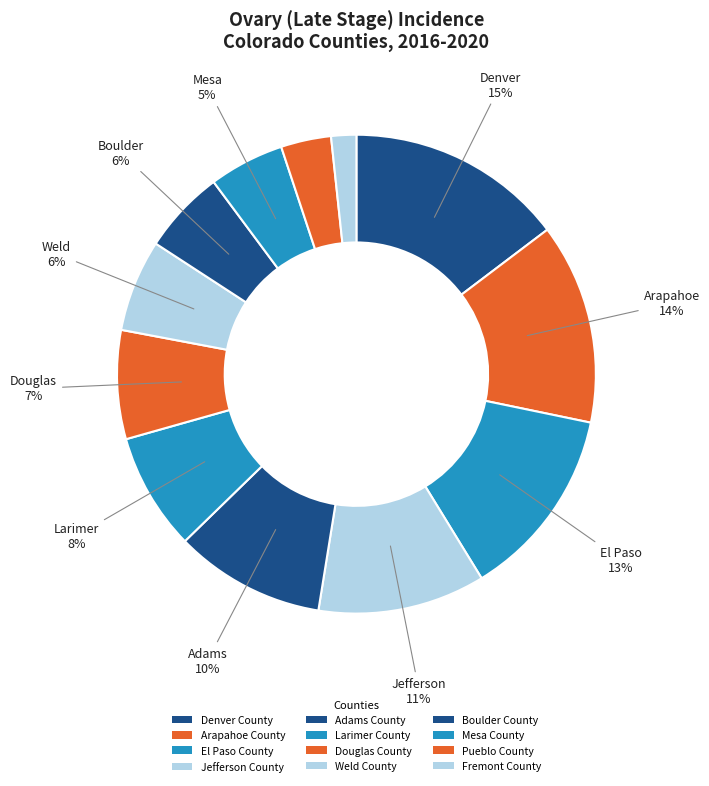

Count the number of slices in the pie.

12